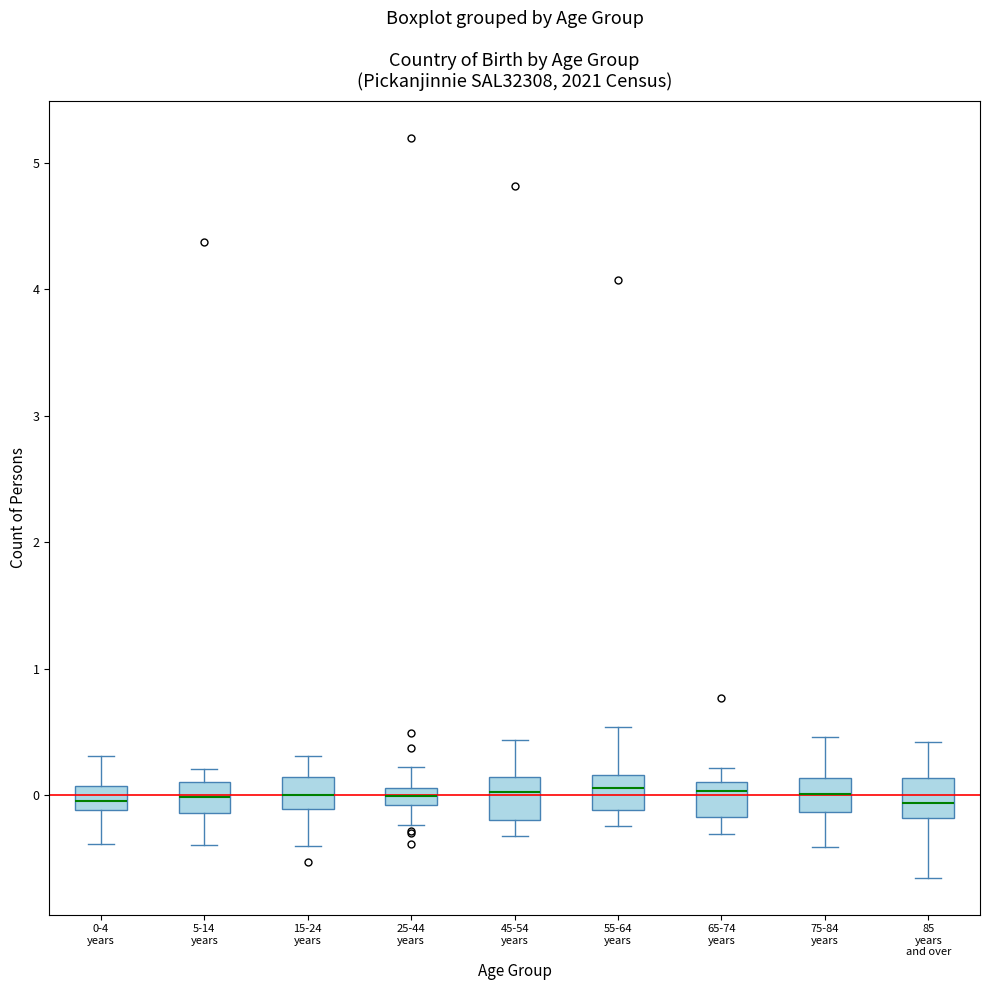

Where is the upper edge of the box for 5-14 years on the y-axis? The values are not printed on the chart, so give them approximately, as read against the axis.

0.1